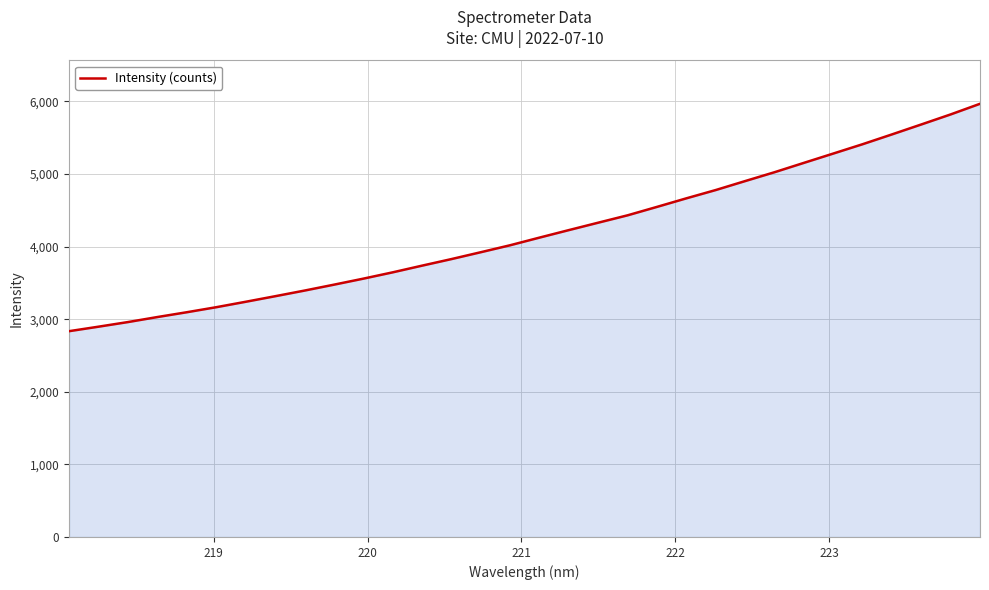

What is the smallest value displayed?

2835.3